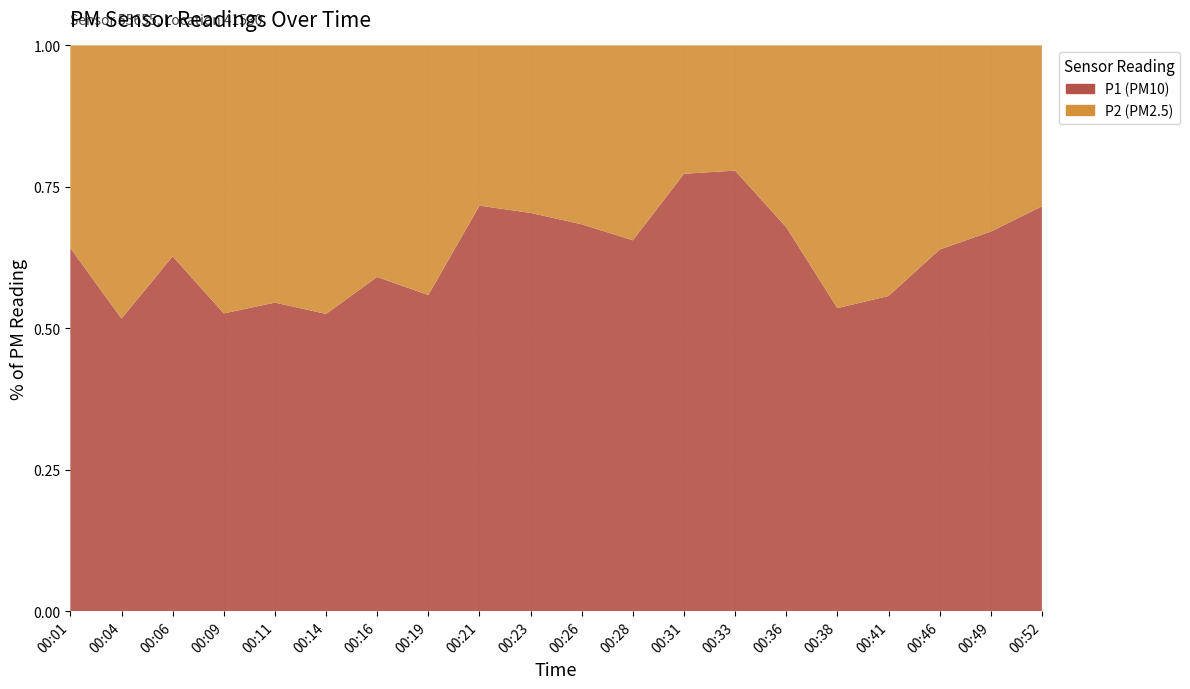

Reading left to right, what are all the values shown in this chart?

P1: 00:01=3.2	00:04=1.5	00:06=3.5	00:09=2.0	00:11=2.4	00:14=1.6	00:16=2.0	00:19=1.5	00:21=3.7	00:23=4.3	00:26=2.9	00:28=3.0	00:31=5.2	00:33=5.3	00:36=3.0	00:38=1.5	00:41=1.9	00:46=2.8	00:49=3.7	00:52=5.3
P2: 00:01=1.8	00:04=1.4	00:06=2.1	00:09=1.8	00:11=2.0	00:14=1.4	00:16=1.4	00:19=1.2	00:21=1.4	00:23=1.8	00:26=1.4	00:28=1.6	00:31=1.5	00:33=1.5	00:36=1.4	00:38=1.3	00:41=1.6	00:46=1.6	00:49=1.8	00:52=2.1